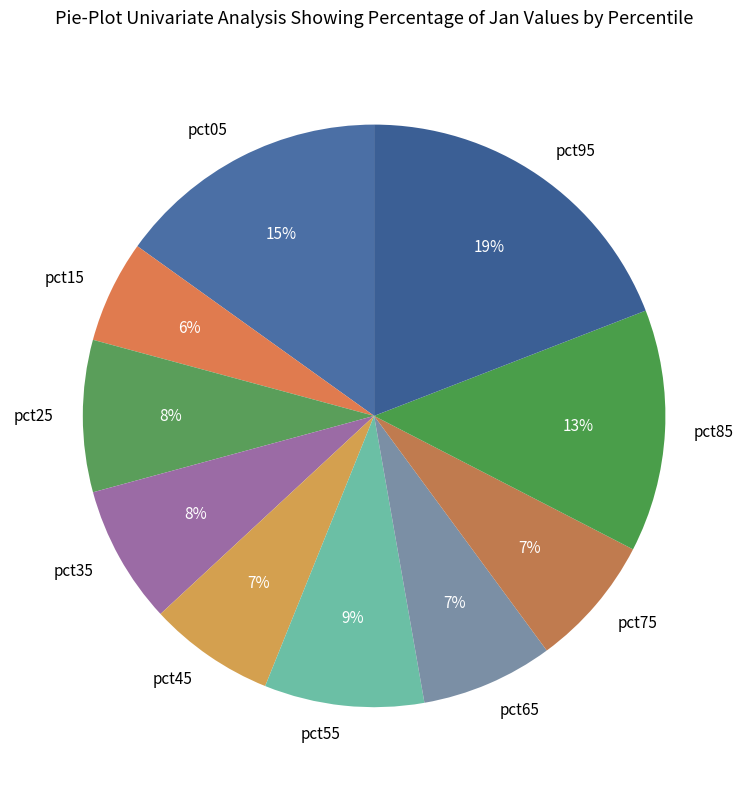

To the nearest percent, what portion does pct55 represent?

9%